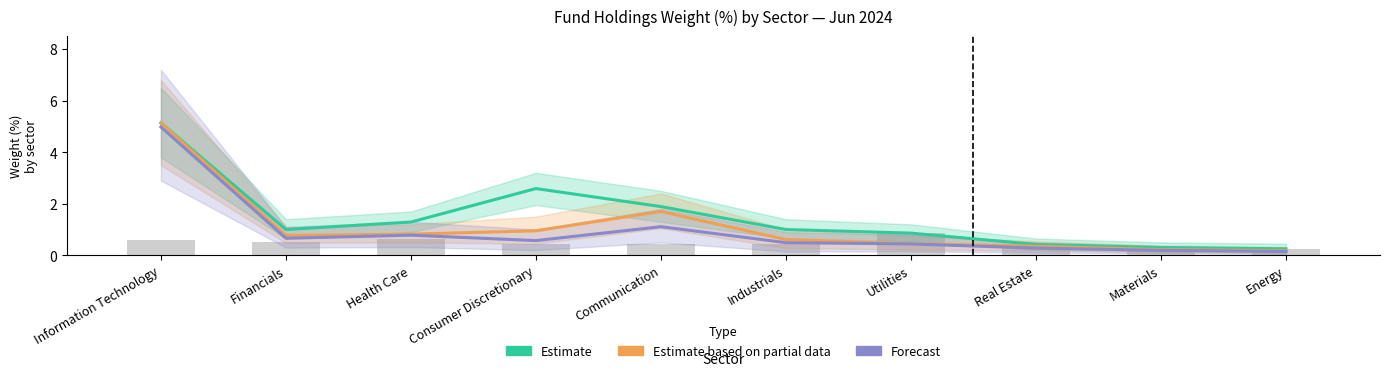

The value of Forecast at Real Estate is 0.3. True or false?

True